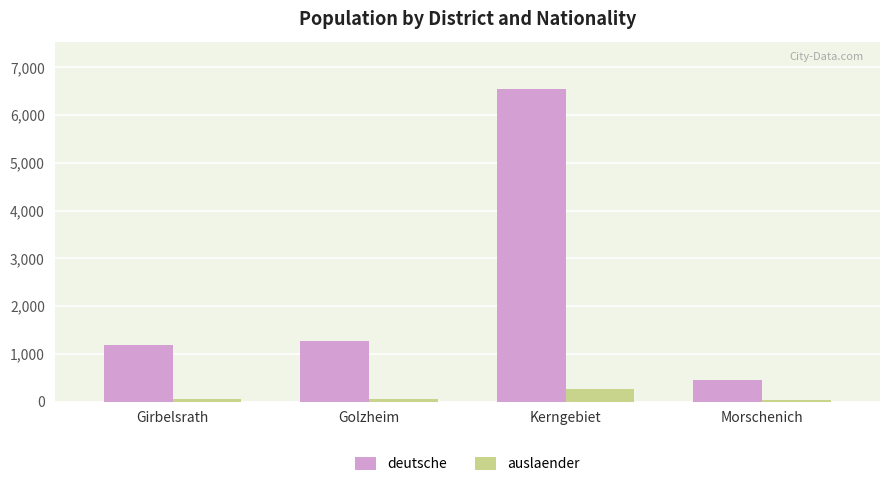

How many categories are shown in the chart?

4